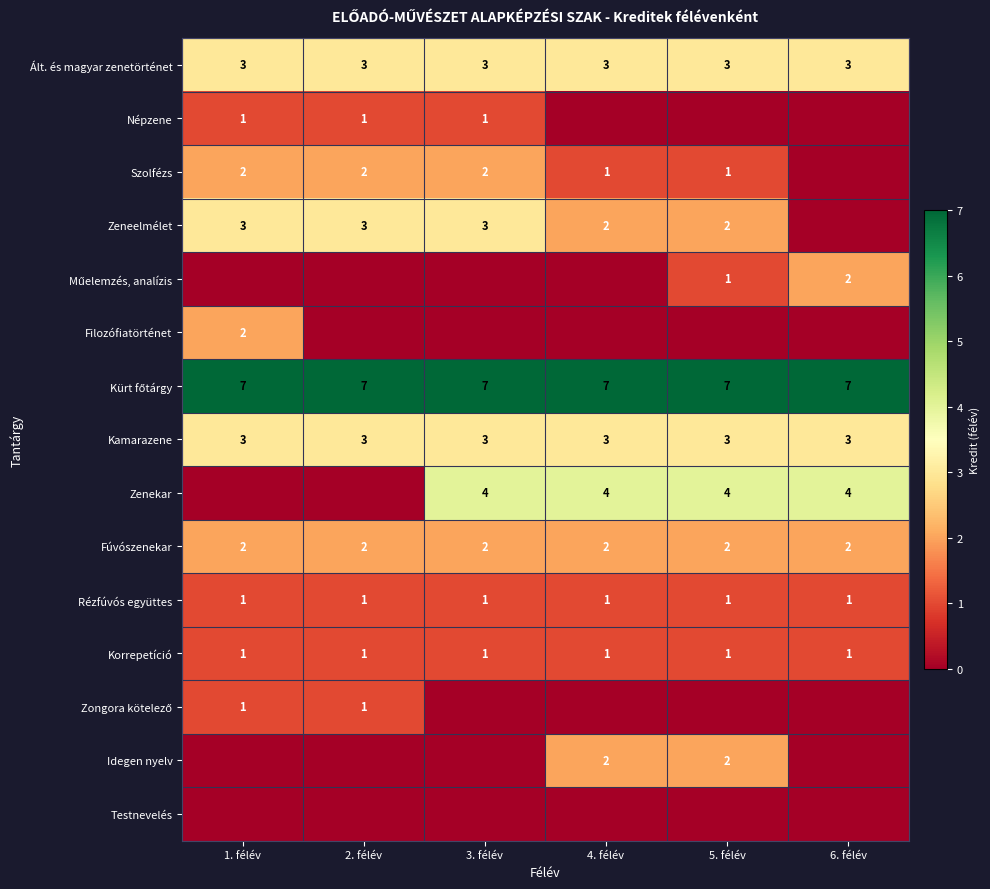

The value of Filozófiatörténet at 1. félév is 1. True or false?

False